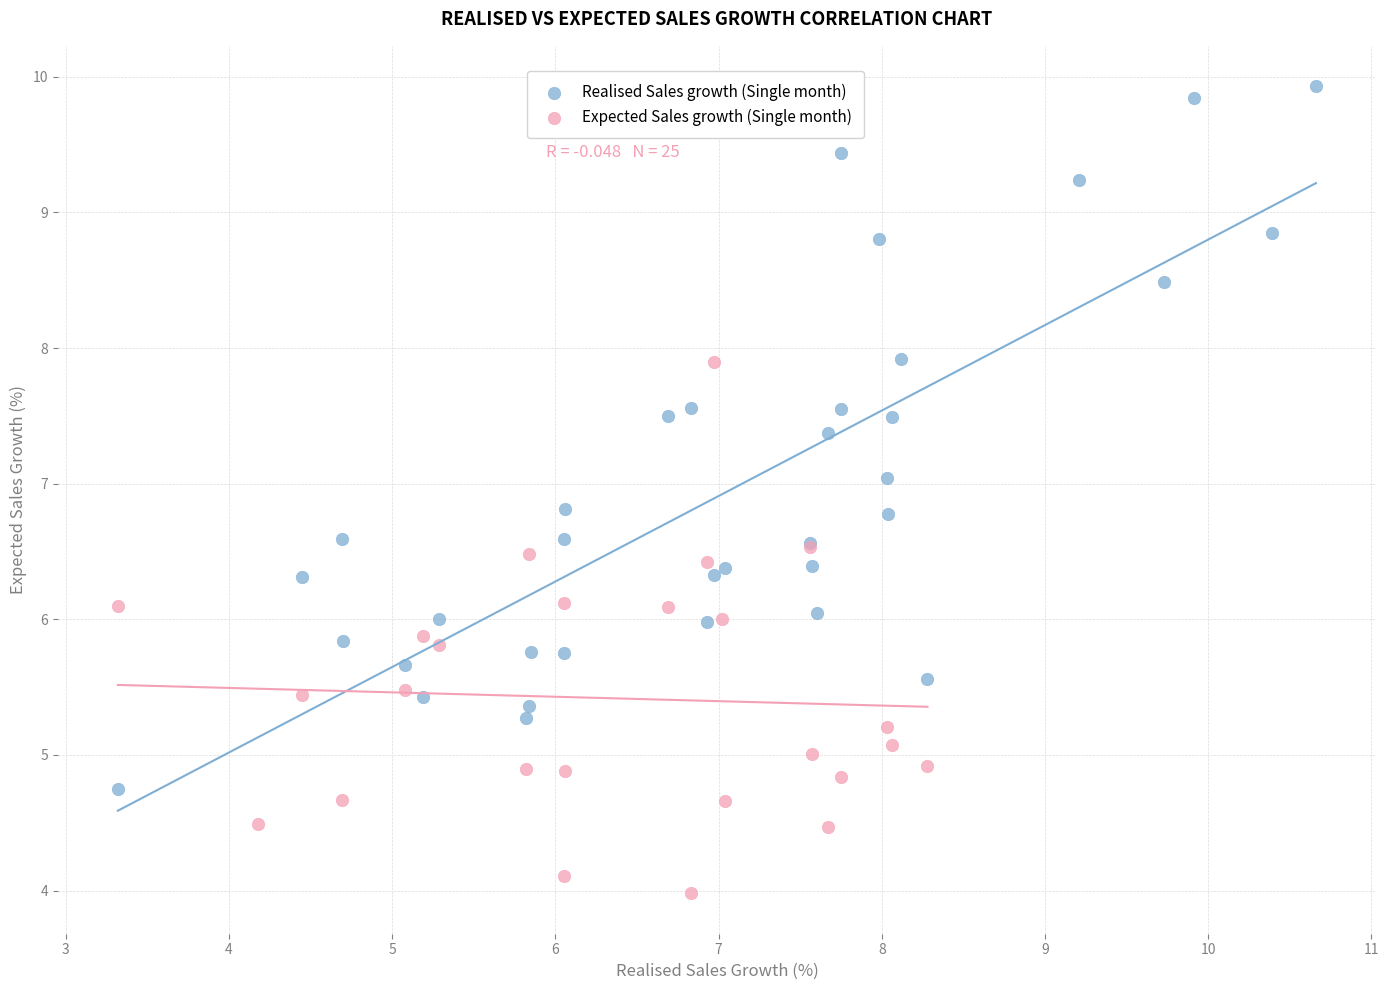

Which series reaches the maximum Y coordinate?

Realised Sales growth (Single month)